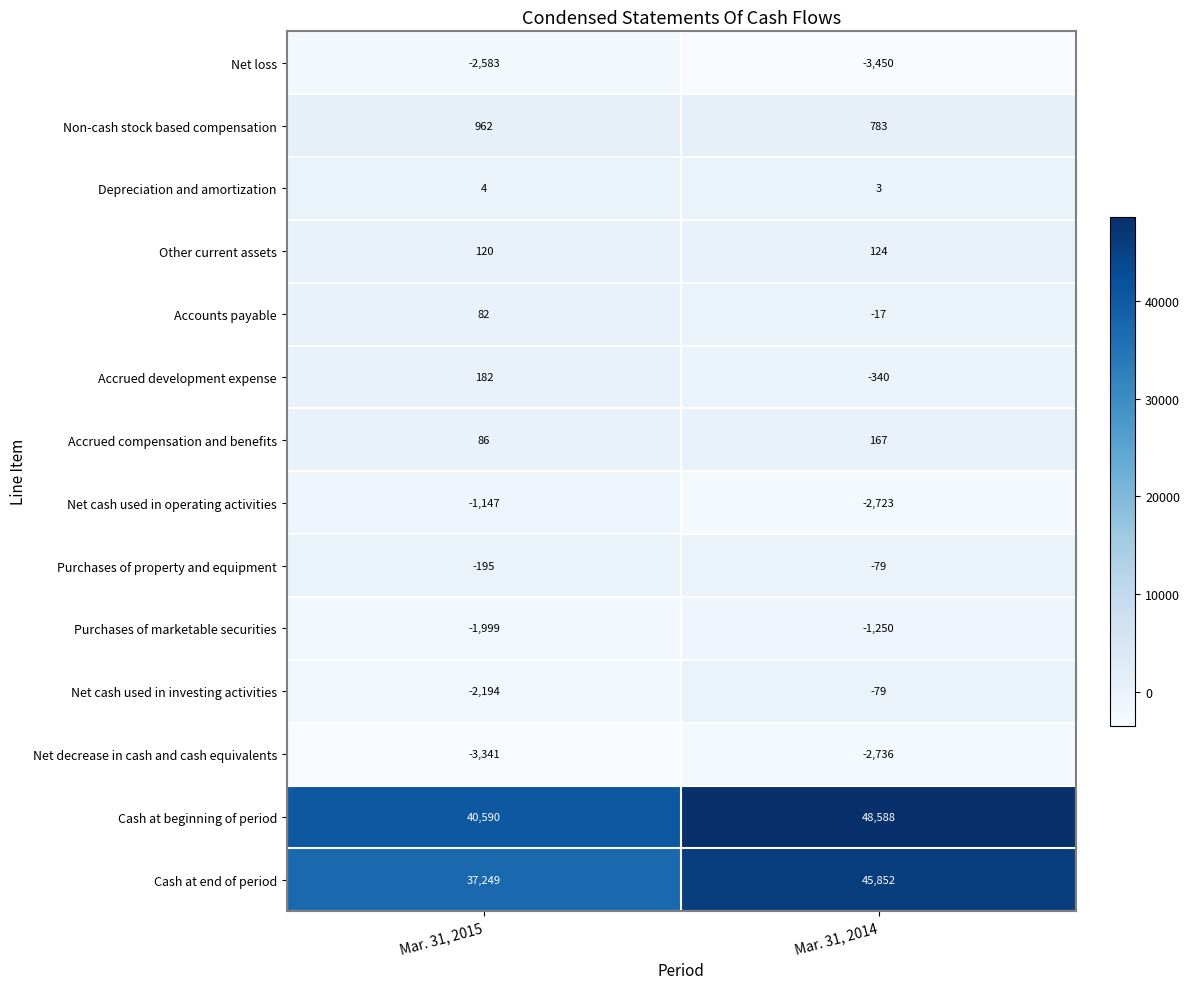

At which category is the sum across all series the highest?

Mar. 31, 2014